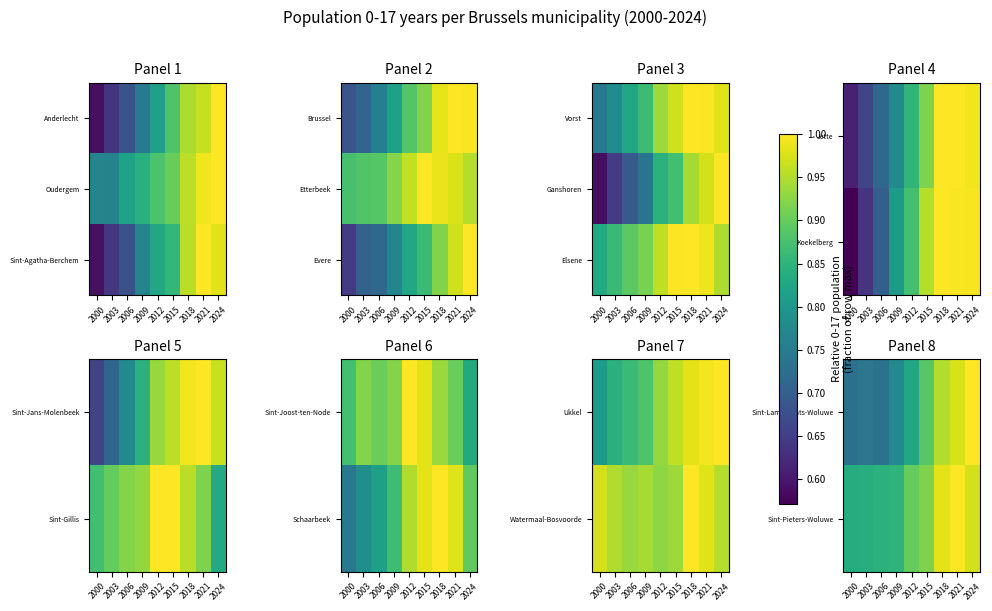

Count the number of categories in the chart.

9